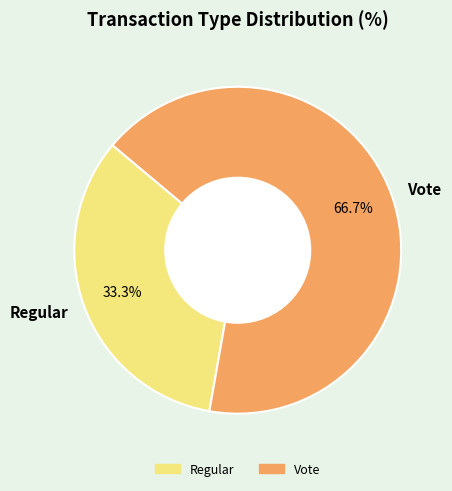

Between Vote and Regular, which is larger?

Vote